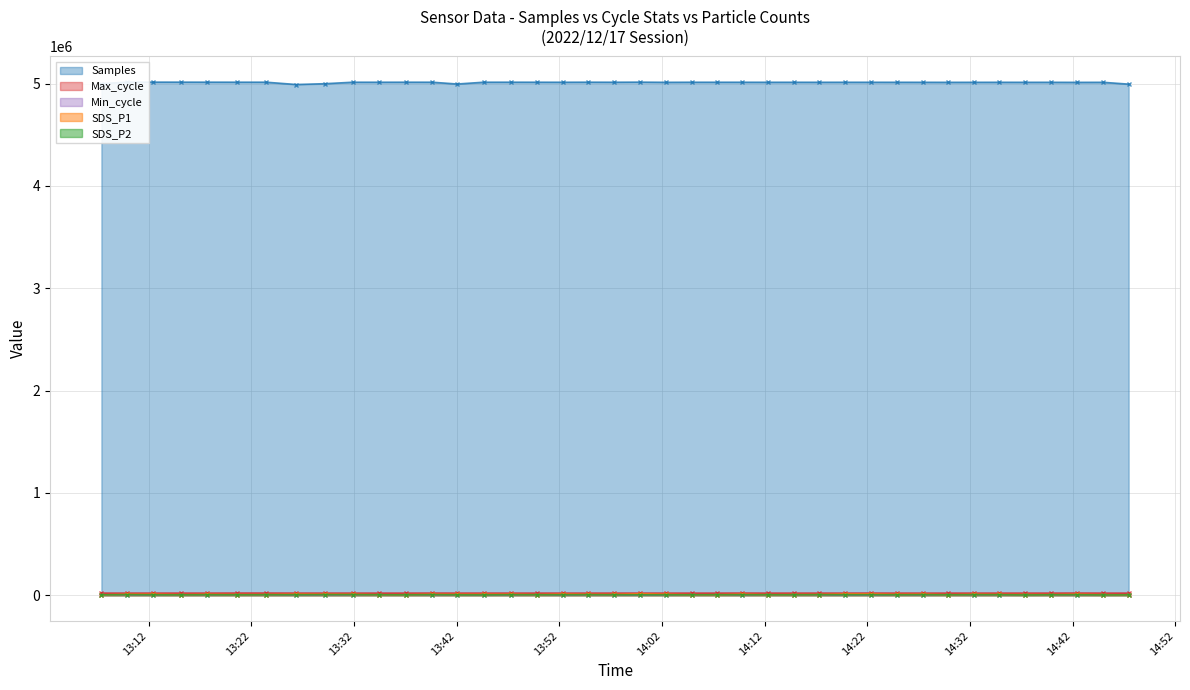

What is the lowest value of the Samples series?

4990648